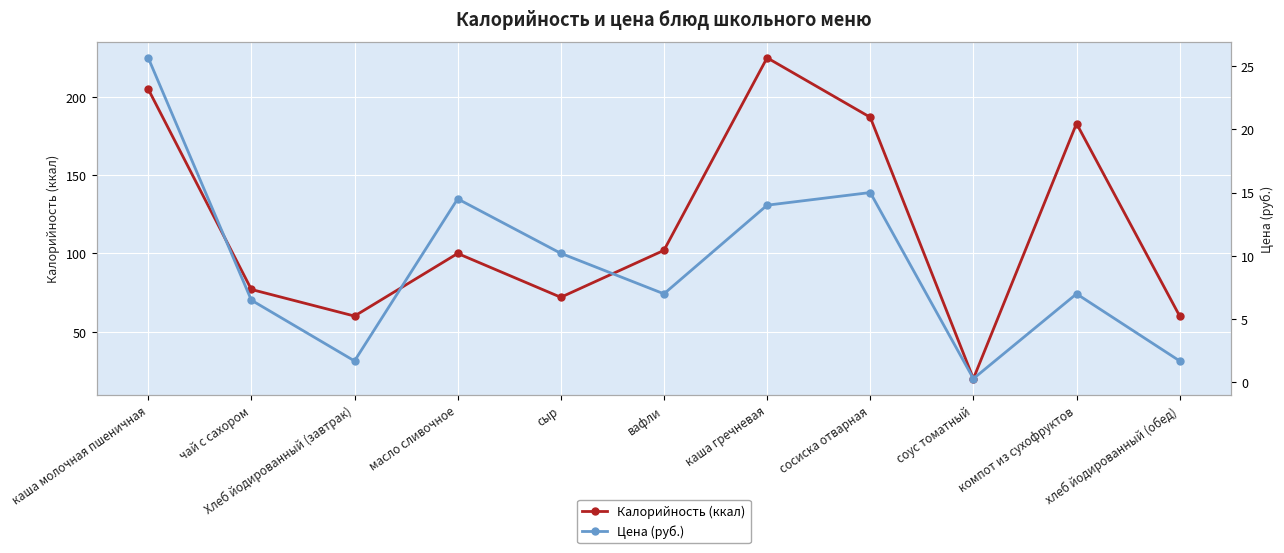

The value of Калорийность (ккал) at Хлеб йодированный (завтрак) is 13.7. True or false?

False